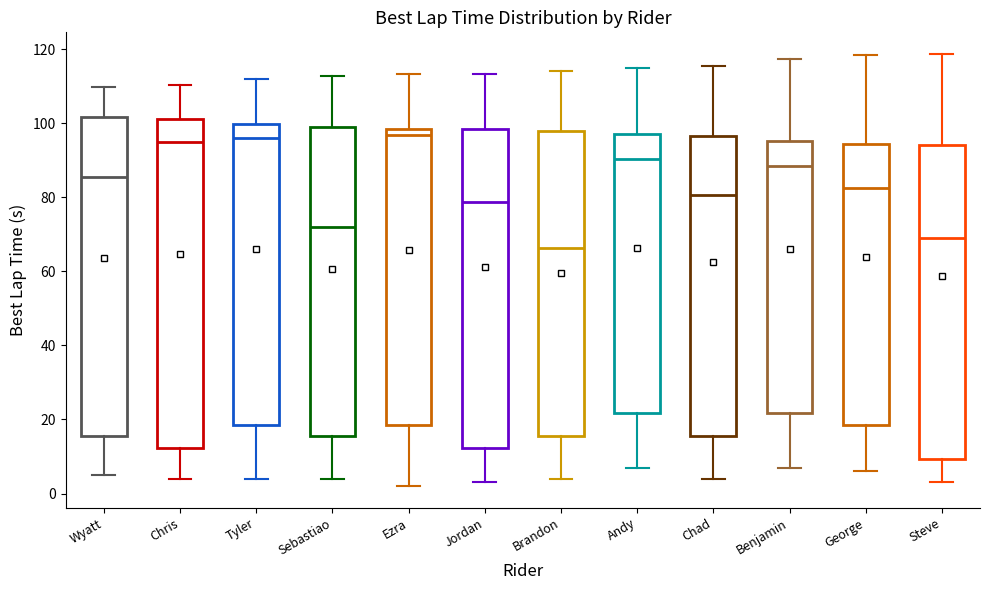

Reading left to right, transcribe this box plot: for each box, give where its median line is, the range the box spans, and where its two whiskers end, as read against the y-axis. The values are not printed on the chart, so give them approximately, as read against the axis.

Wyatt: median 86, box 16 to 102, whiskers 6 to 110
Chris: median 94, box 12 to 102, whiskers 4 to 110
Tyler: median 96, box 18 to 100, whiskers 4 to 112
Sebastiao: median 72, box 16 to 98, whiskers 4 to 112
Ezra: median 96, box 18 to 98, whiskers 2 to 114
Jordan: median 78, box 12 to 98, whiskers 4 to 114
Brandon: median 66, box 16 to 98, whiskers 4 to 114
Andy: median 90, box 22 to 98, whiskers 8 to 114
Chad: median 80, box 16 to 96, whiskers 4 to 116
Benjamin: median 88, box 22 to 96, whiskers 8 to 118
George: median 82, box 18 to 94, whiskers 6 to 118
Steve: median 70, box 10 to 94, whiskers 4 to 118